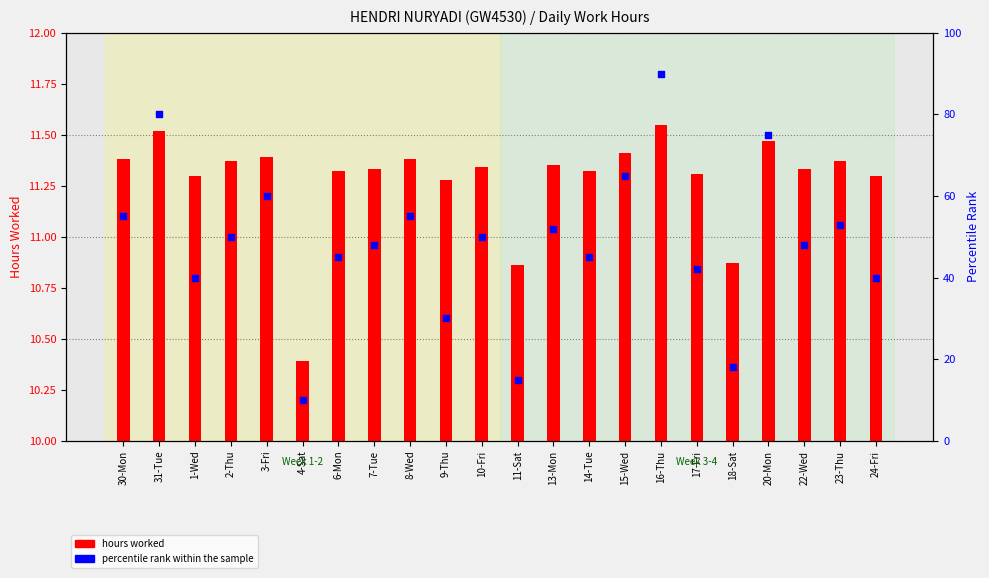

Approximately how many times larger is the value at 10-Fri compared to 24-Fri?

1.2